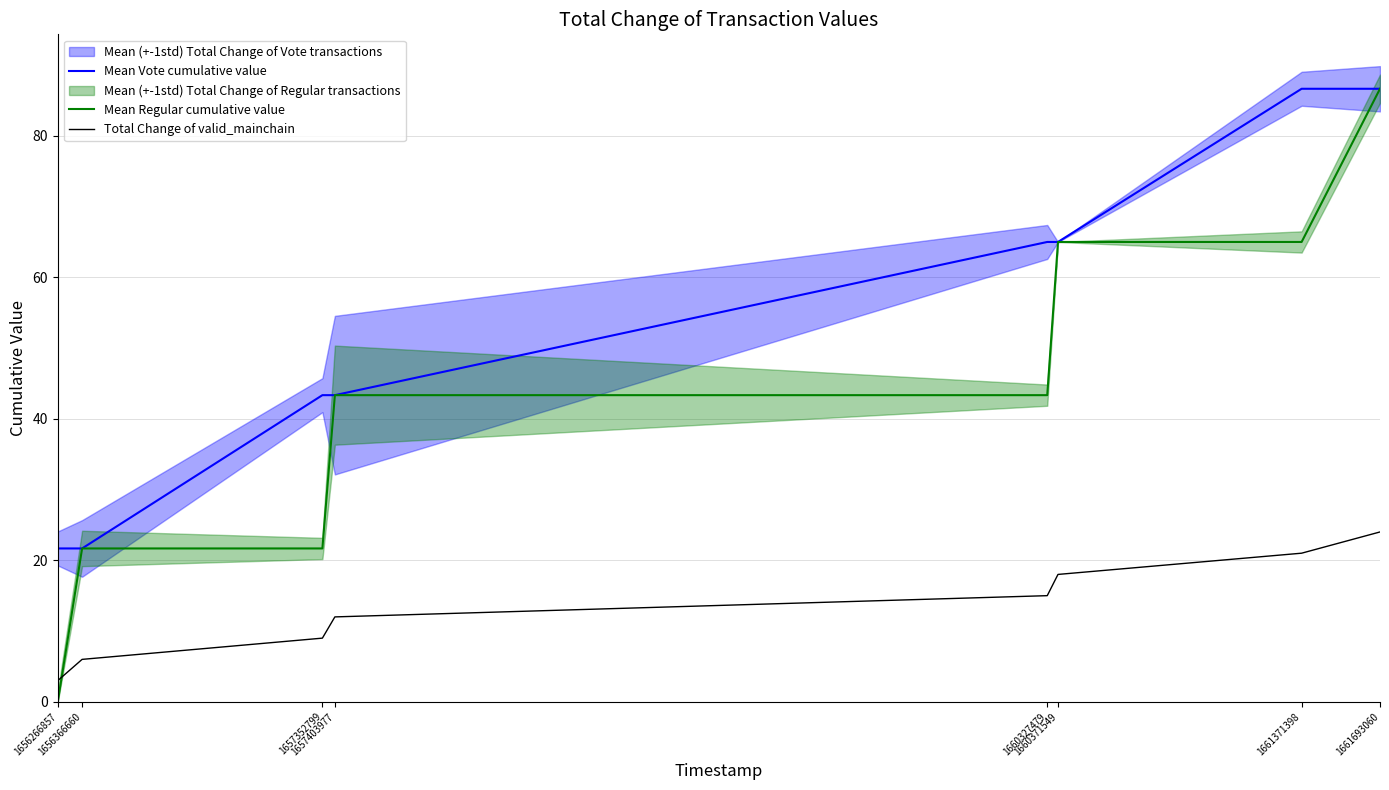

What is the sum of all Mean Regular cumulative value values?

346.5